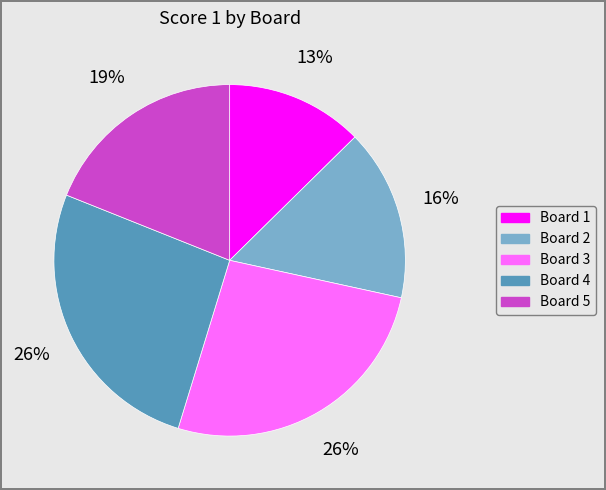

Does any single category account for the majority?

No